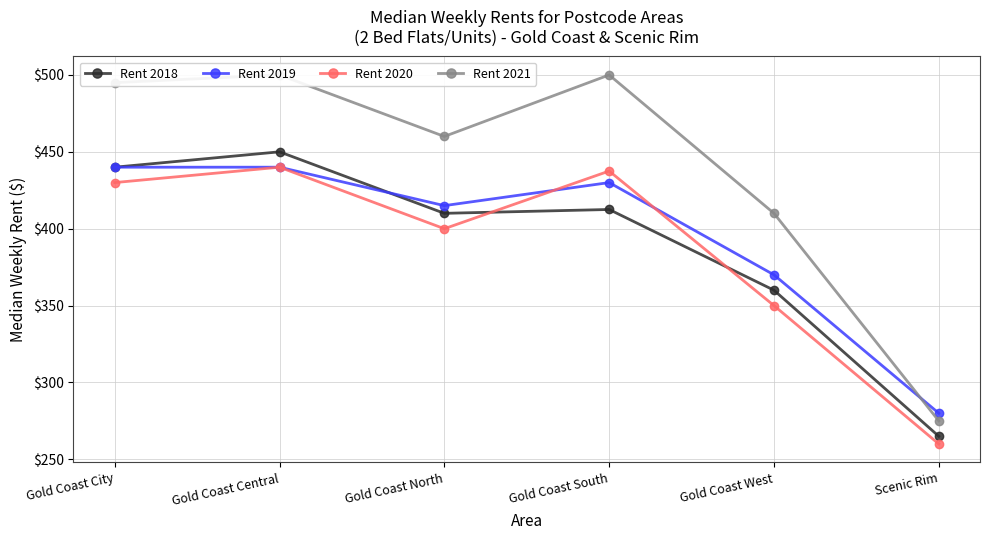

Rank the series by their maximum value, from highest to lowest.

Rent 2021, Rent 2018, Rent 2019, Rent 2020